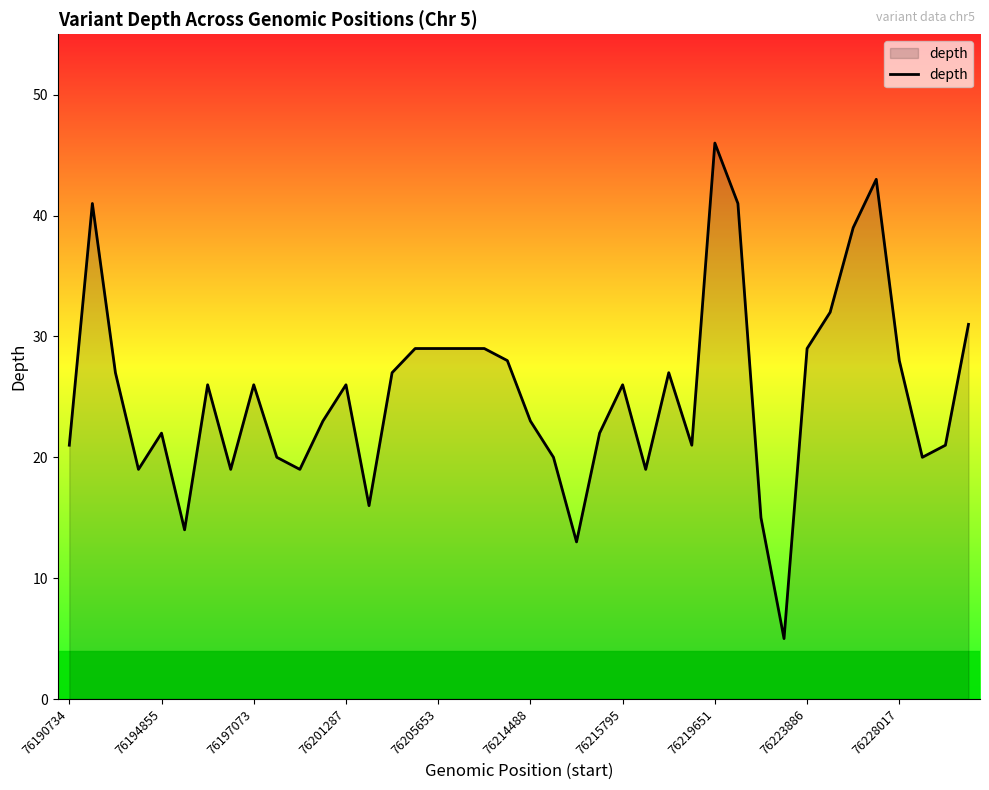

What is the smallest value displayed?

5